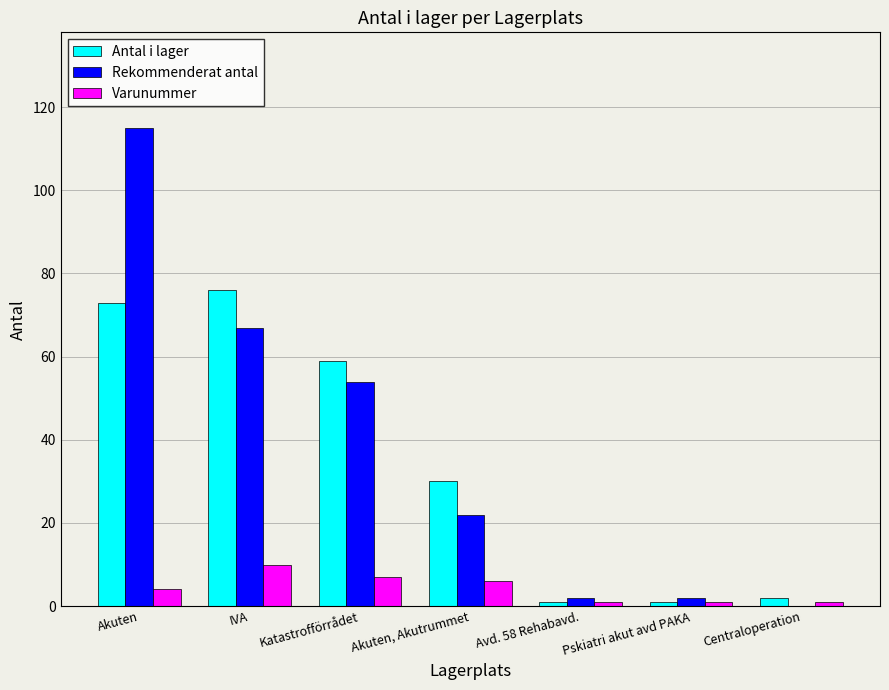

How many categories are shown in the chart?

7